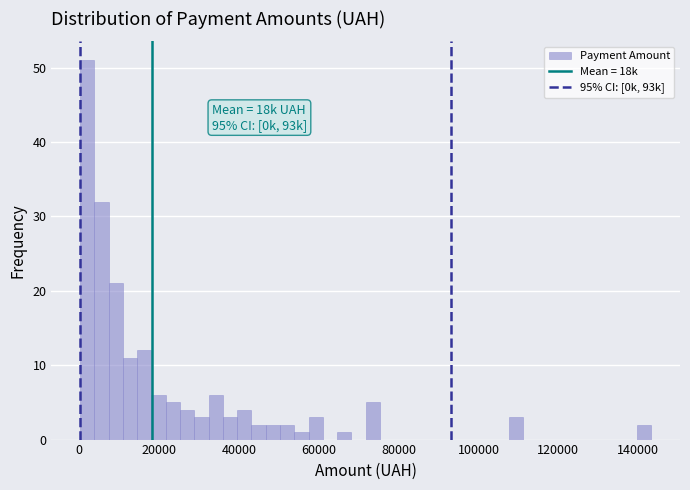

Read against the x-axis, roughly where is the centre of the tallest bar?

2000